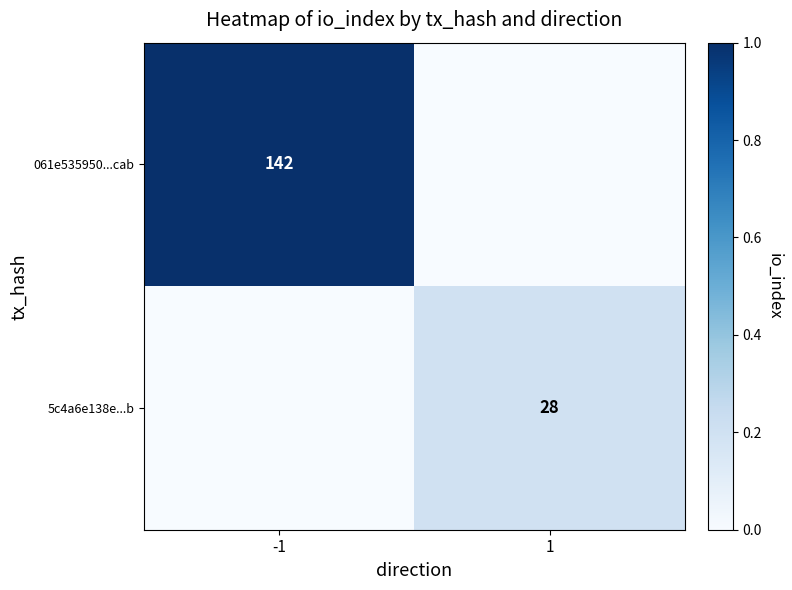

The 5c4a6e138e...b series shows 0.3 at 1. True or false?

False